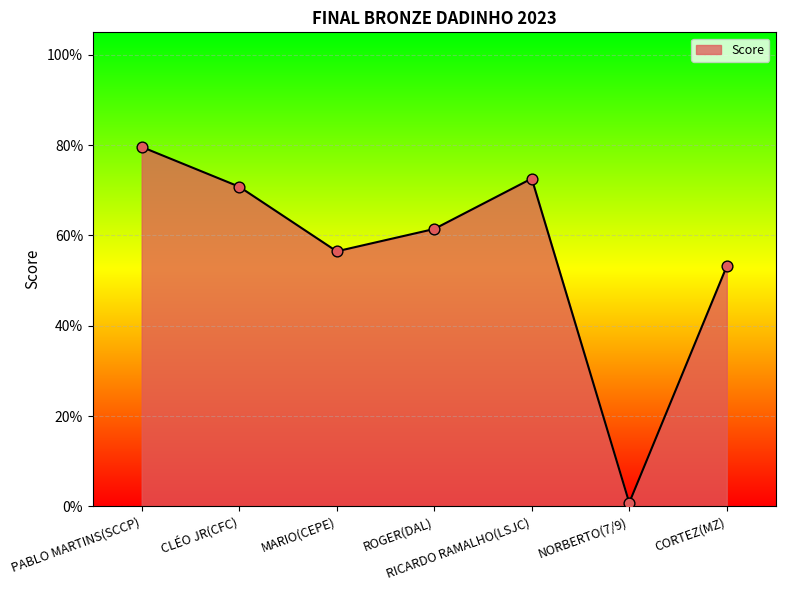

What is the change in value from CLÉO JR(CFC) to CORTEZ(MZ)?

-0.2